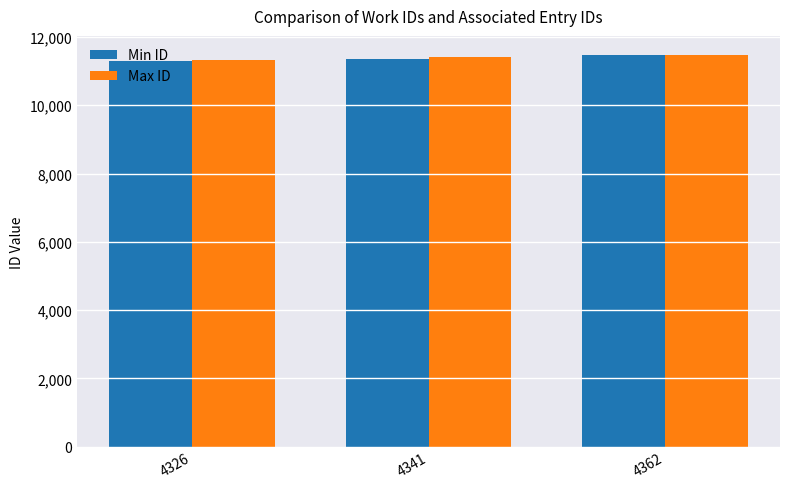

The value of Max ID at 4326 is 11328. True or false?

True